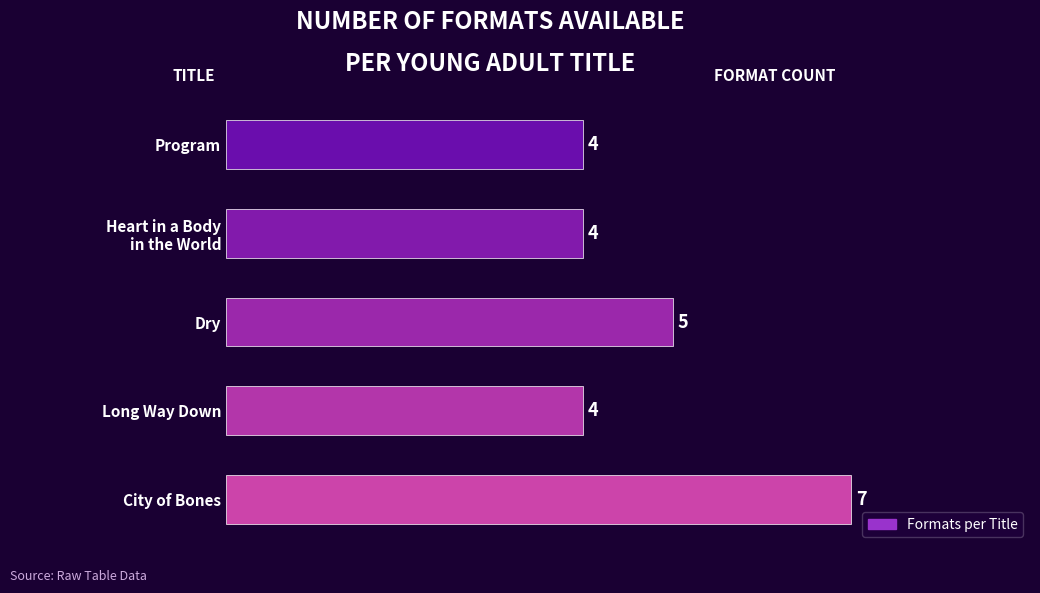

Count the values in the range 4 to 5.

4